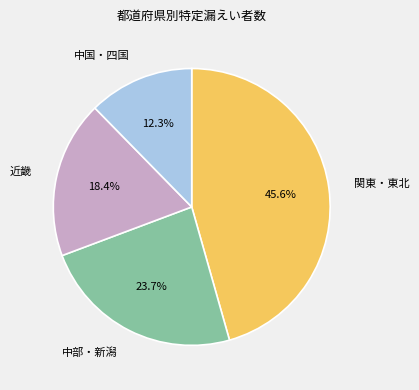

Count the number of slices in the pie.

4